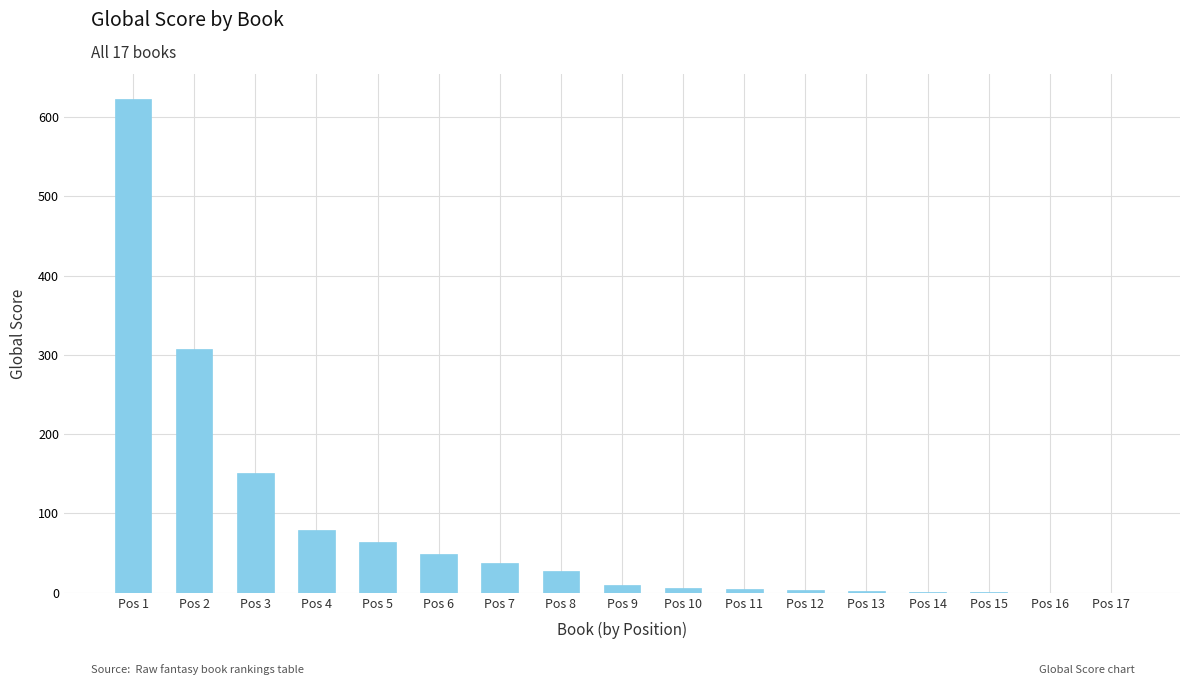

Which label corresponds to the largest value in the chart?

Pos 1